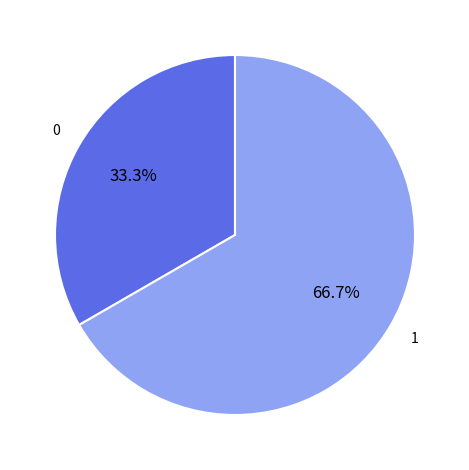

Does any single category account for the majority?

Yes